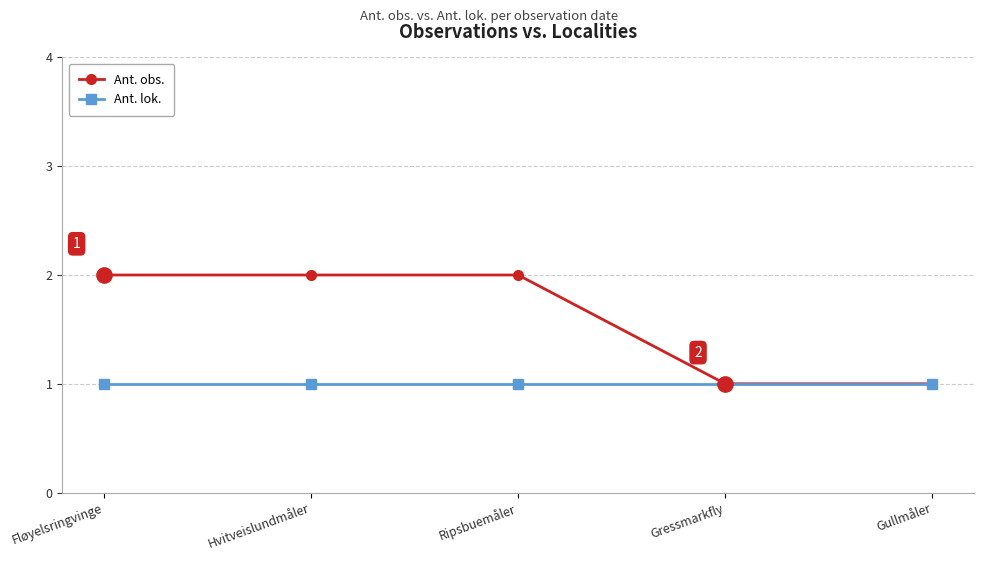

Which series has the largest total across all categories?

Ant. obs.